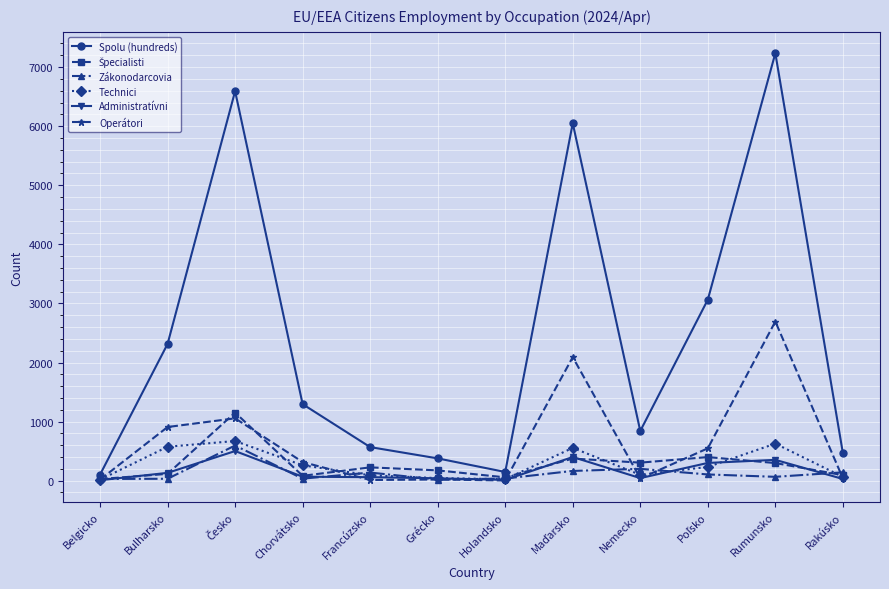

How many distinct data groups are displayed?

6